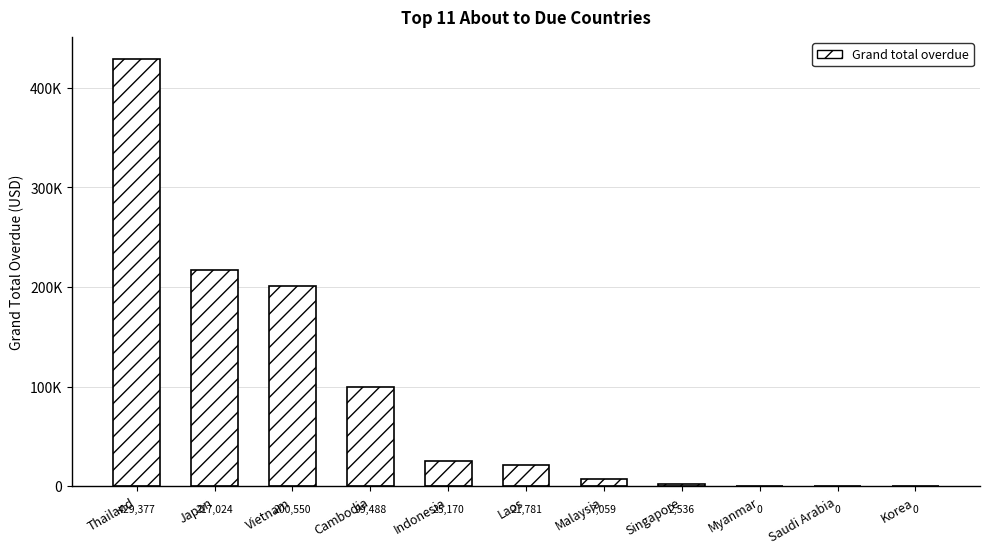

Are the bars horizontal?

No